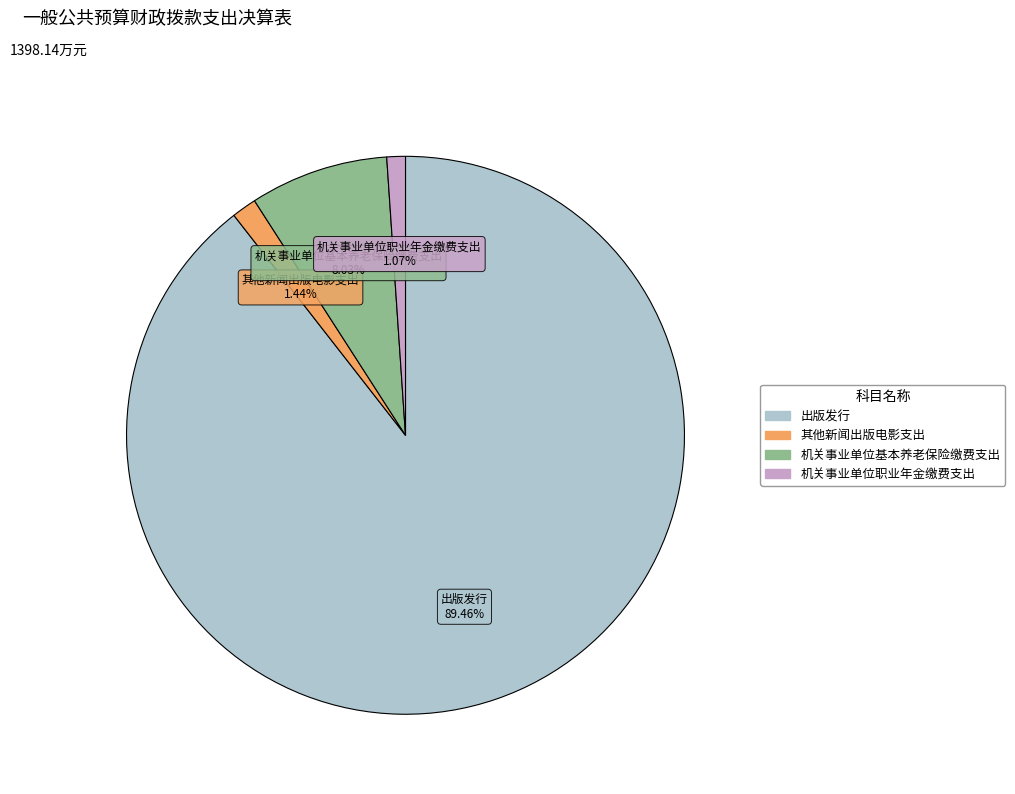

Combined, what portion of the pie is 出版发行 and 其他新闻出版电影支出?

90.9%